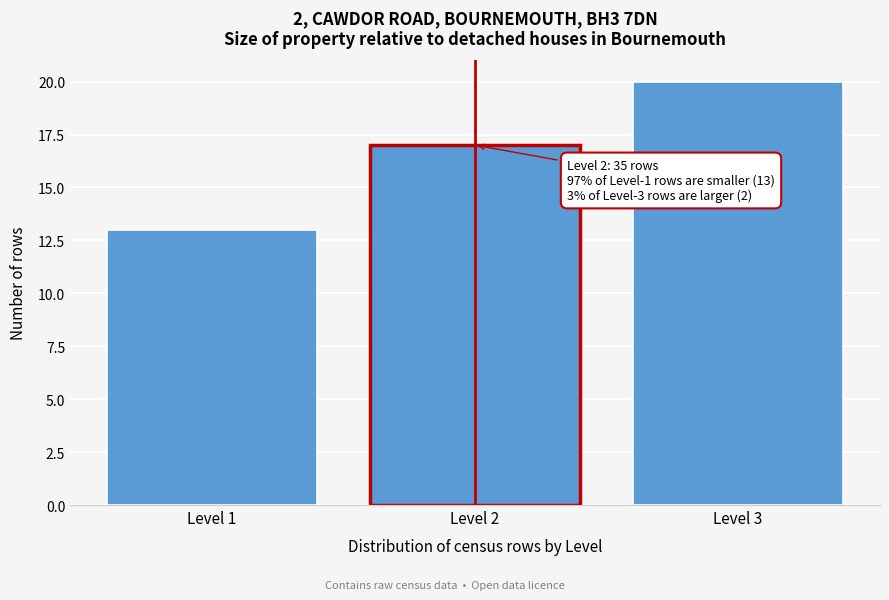

Reading right to left, list all the values displayed in this chart.

20	17	13